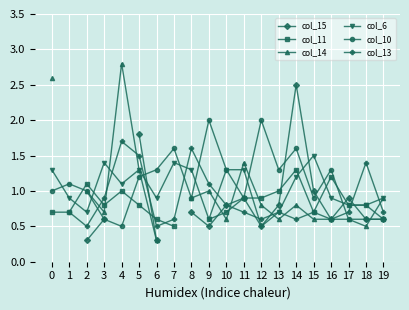

Which series has the largest total across all categories?

col_10